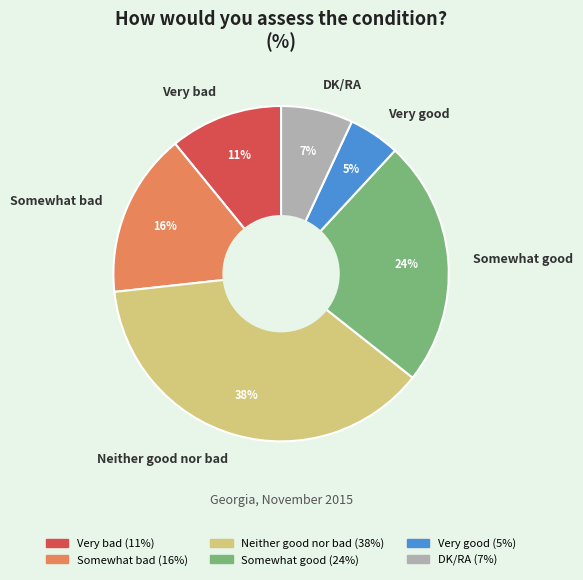

Which category has the smallest portion of the pie?

Very good